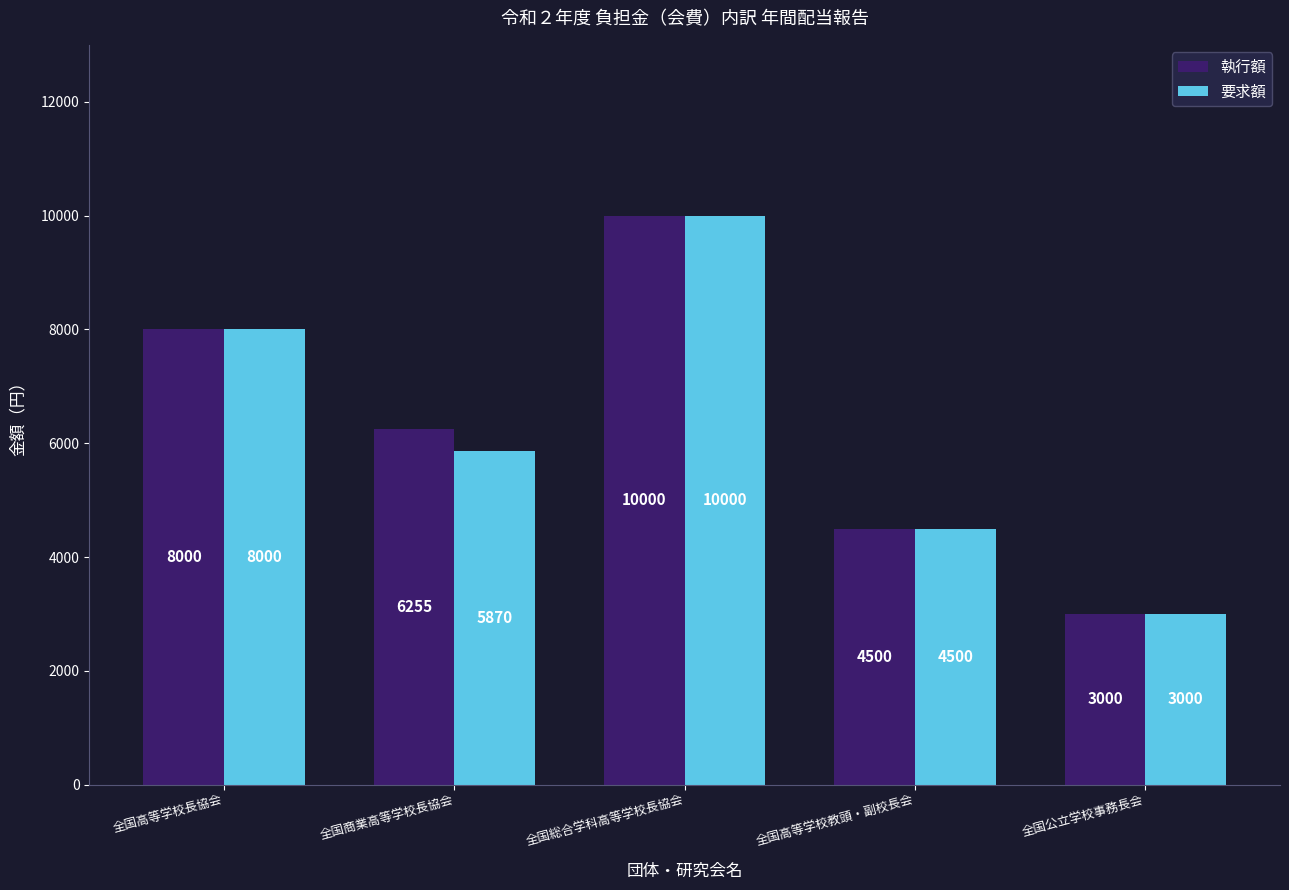

What position from the left is 全国公立学校事務長会?

5